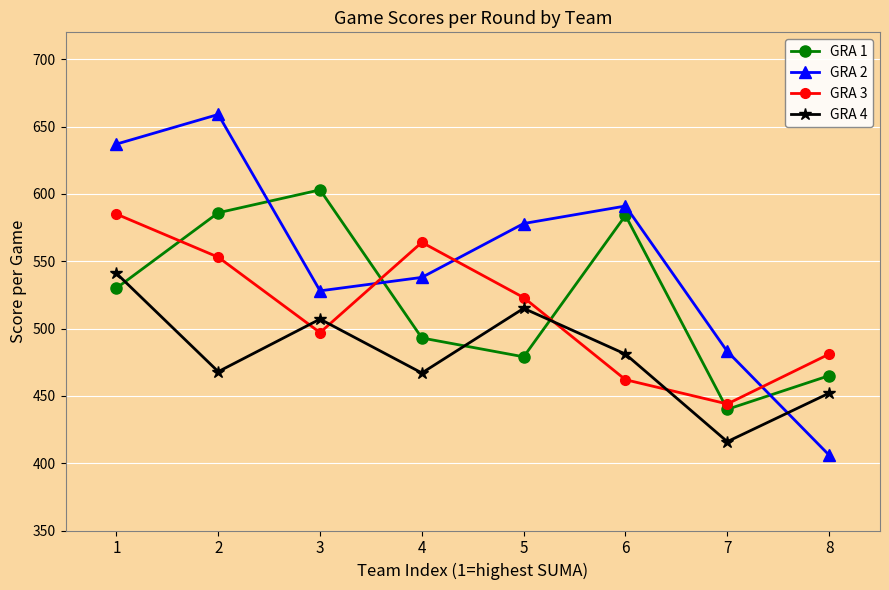

List the series in order of their peak value, lowest first.

GRA 4, GRA 3, GRA 1, GRA 2